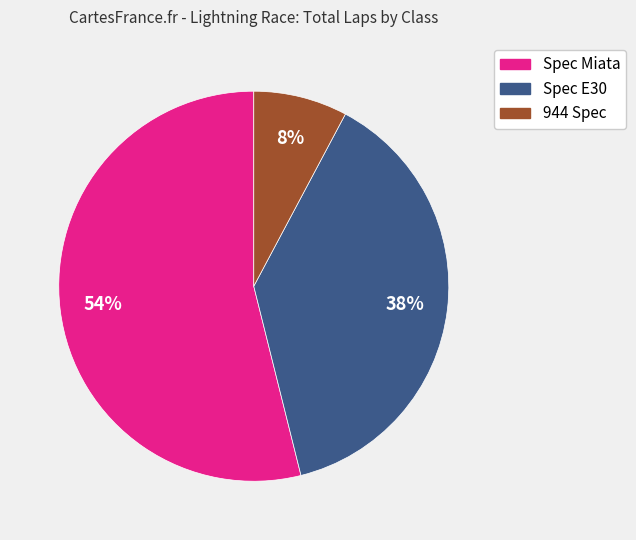

How many segments does this pie chart have?

3